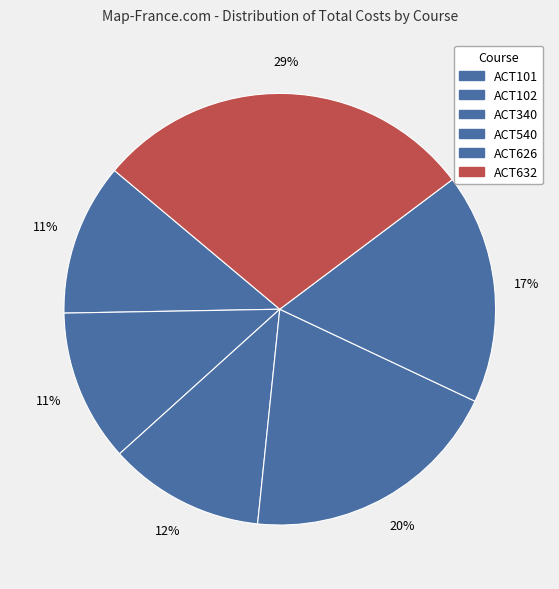

What is the change in value from ACT102 to ACT540?

+2990